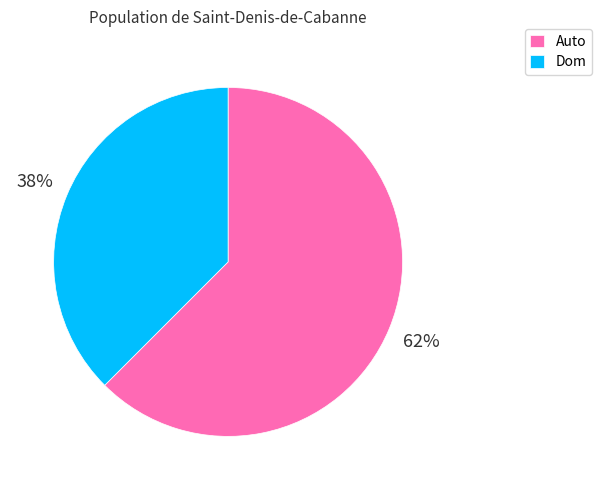

What is the majority slice?

Auto